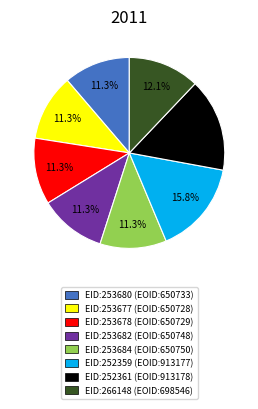

The EID:252359 slice represents 16% of the pie. True or false?

True